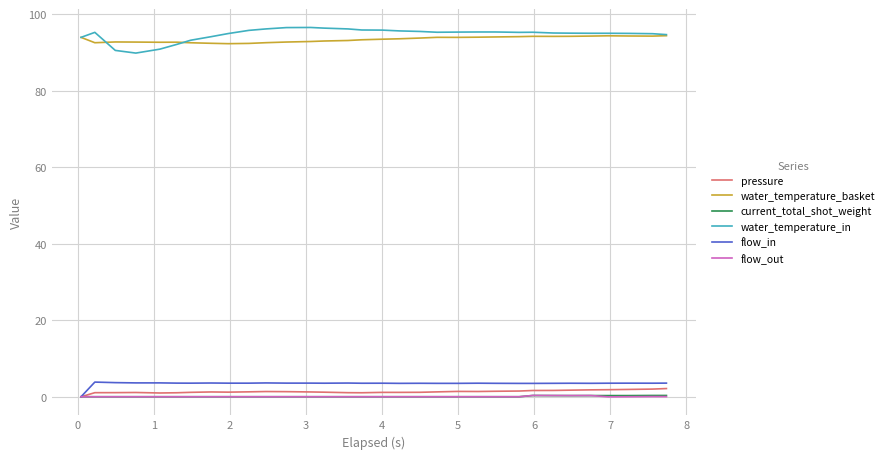

How many lines are shown in the chart?

6